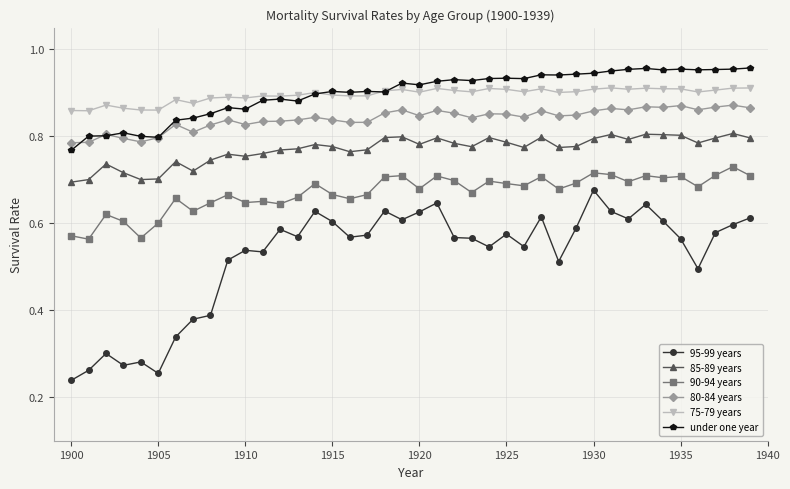

True or false: 90-94 years has more than 0 points higher than both neighbors.

True